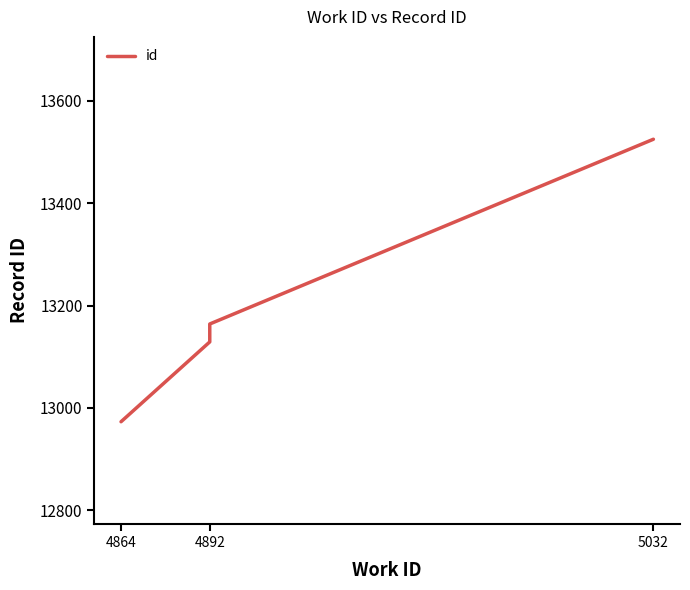

What is the value of the 1st point from the left?

12973